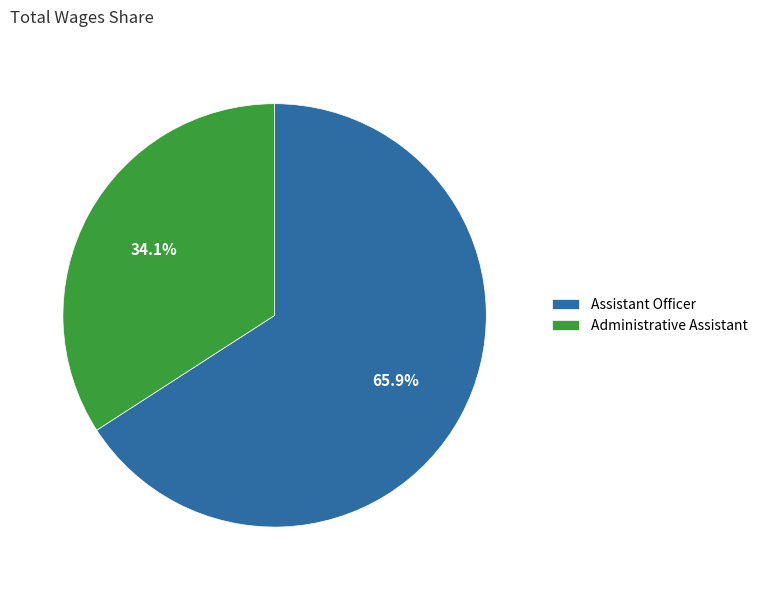

Is it true that Assistant Officer is 66% of the pie?

True